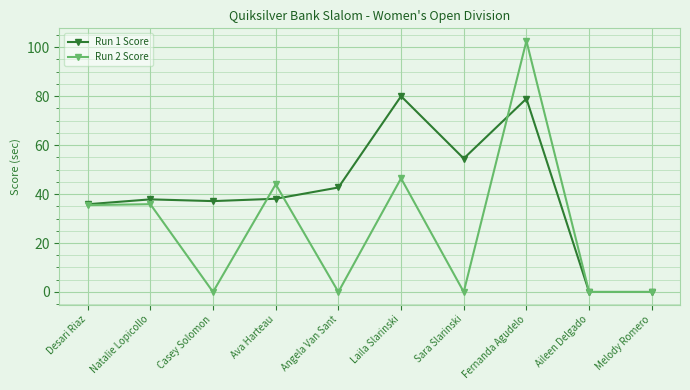

Is it true that Run 1 Score equals 42.7 at Angela Van Sant?

True